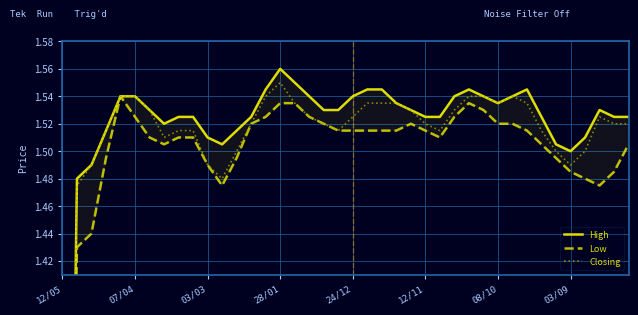

Is the value of Closing at 07/04 greater than the value of Low at 03/03?

Yes